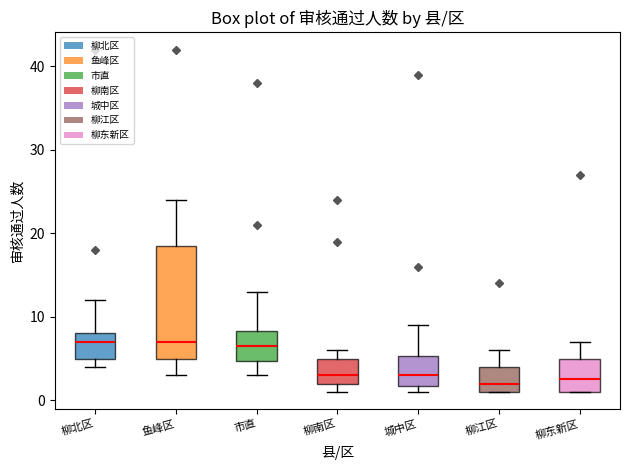

Where does the lower whisker of the box for 市直 end on the y-axis? The values are not printed on the chart, so give them approximately, as read against the axis.

3